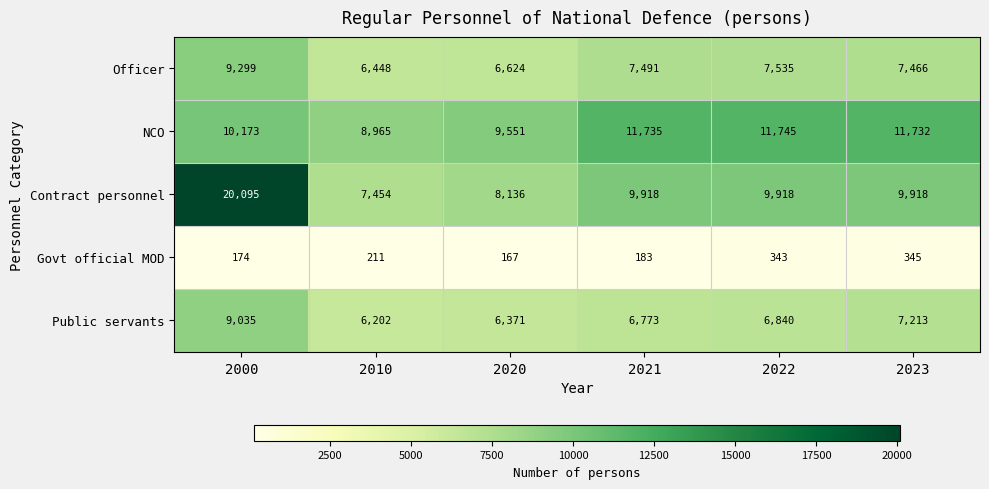

Is the value of Contract personnel at 2023 greater than the value of Govt official MOD at 2010?

Yes